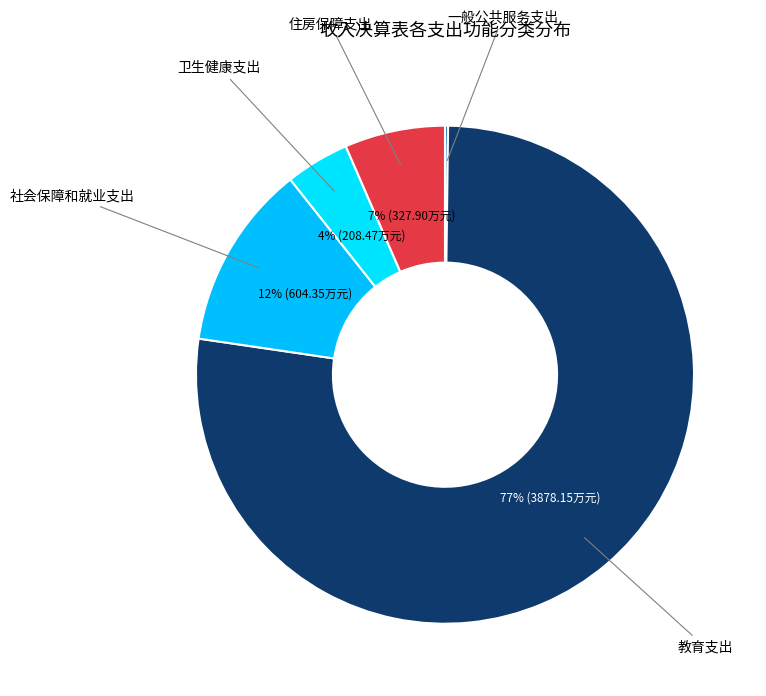

Which category has the biggest portion of the pie?

教育支出